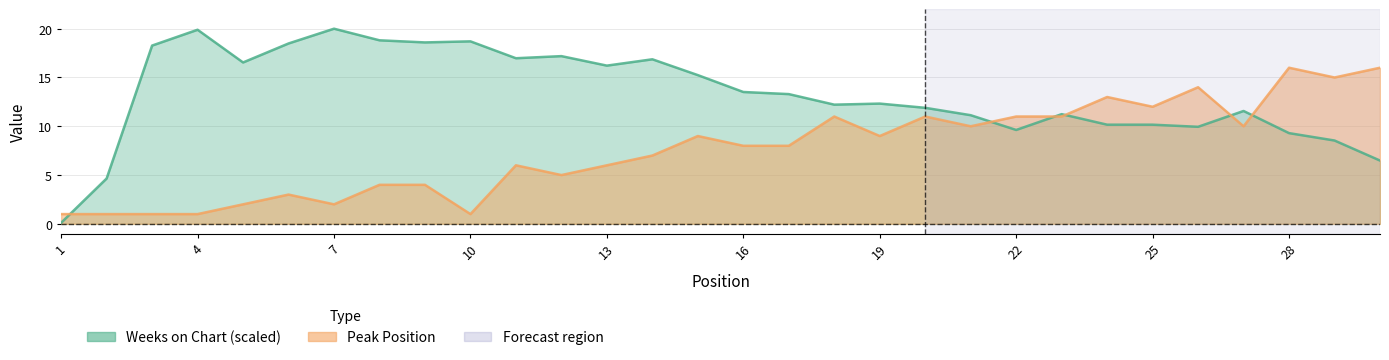

What is the value of the Weeks on Chart point at the 19th from the left?

12.3